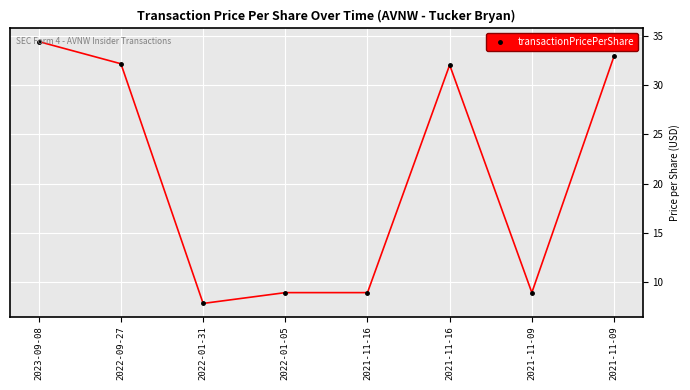

How many data points are less than 32?

4